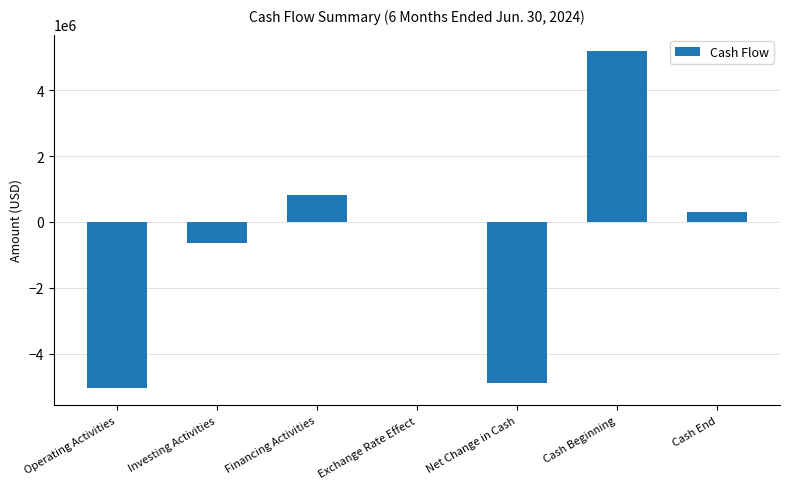

At which label does the data first exceed -3595?

Financing Activities